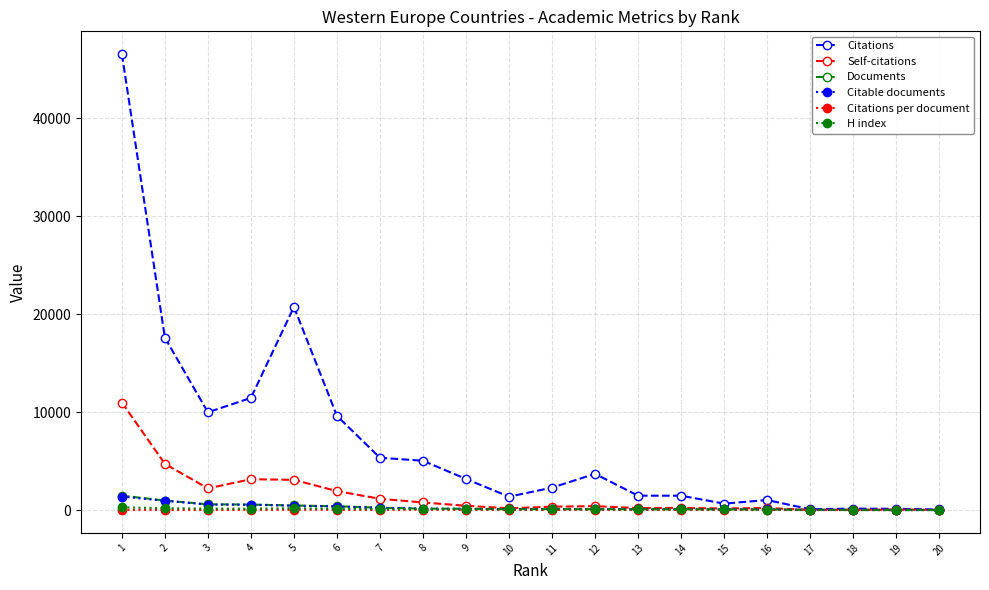

Between which two adjacent categories do H index and Citations per document first intersect?

18 and 19